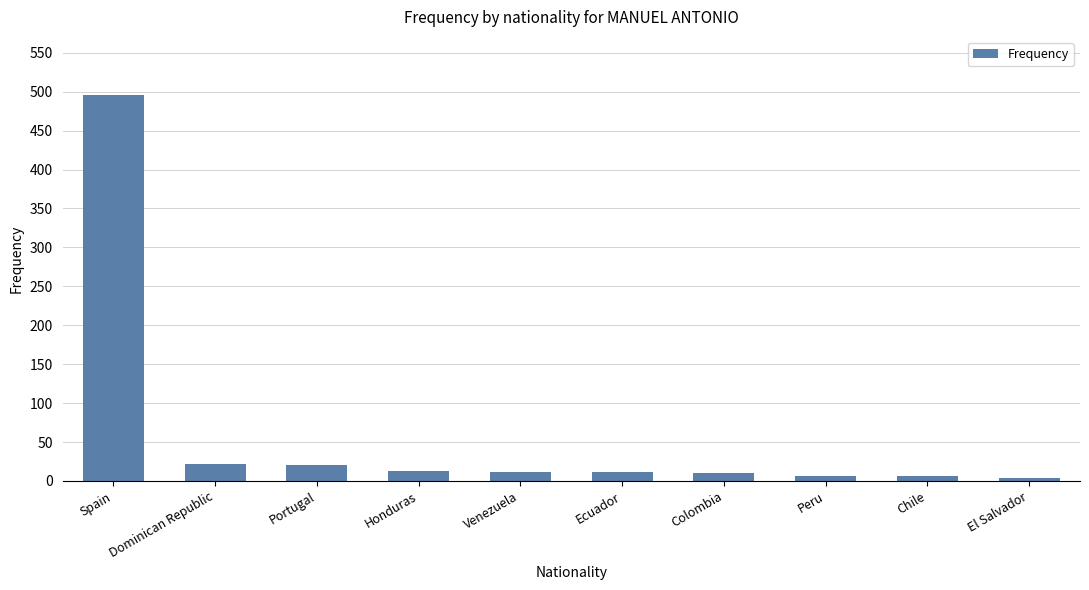

What is the label of the 6th bar from the left?

Ecuador